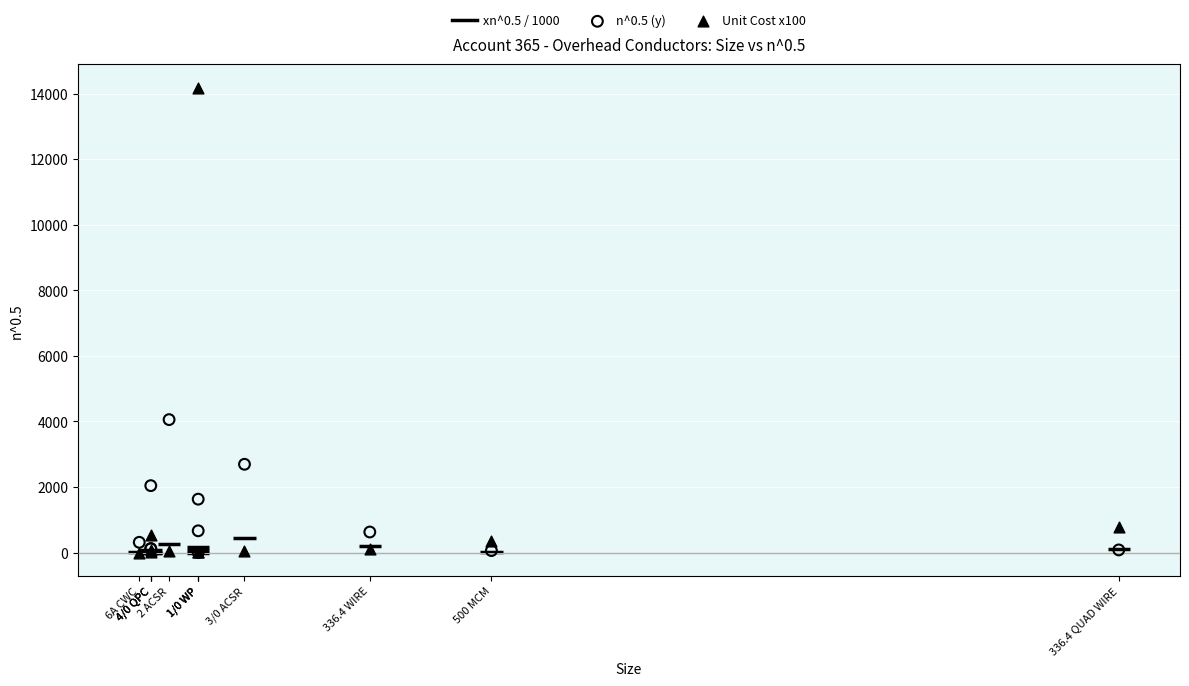

Which series has the widest spread of Y values?

Unit Cost x100